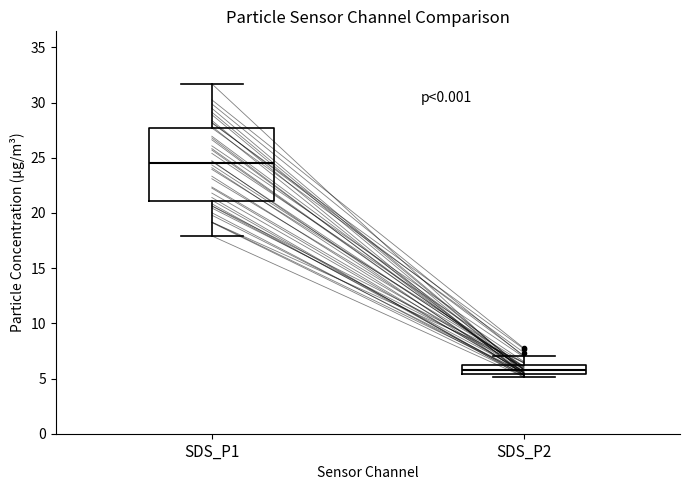

Where does the lower whisker of the box for SDS_P1 end on the y-axis? The values are not printed on the chart, so give them approximately, as read against the axis.

18.0